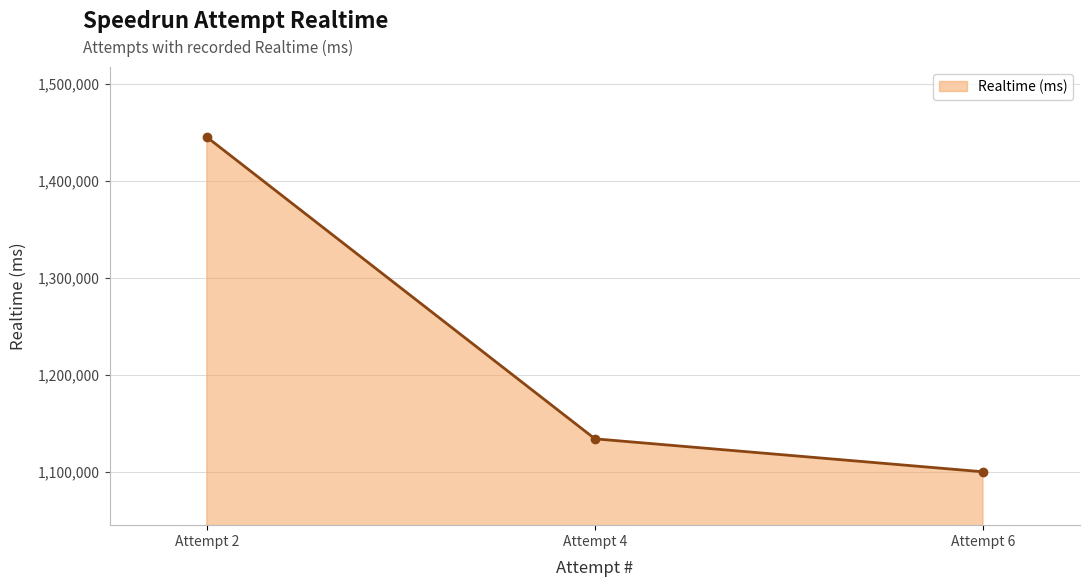

What is the maximum value shown in the chart?

1445056